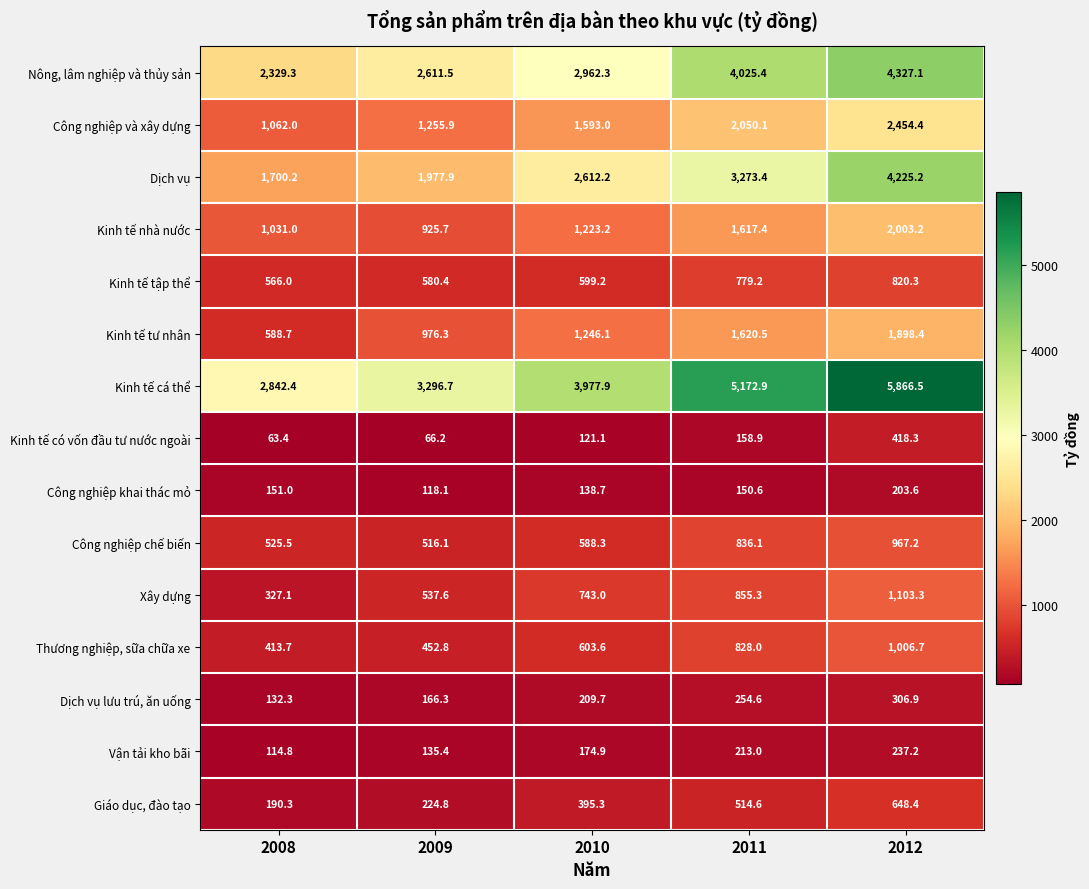

Is it true that Công nghiệp chế biến equals 200.9 at 2009?

False